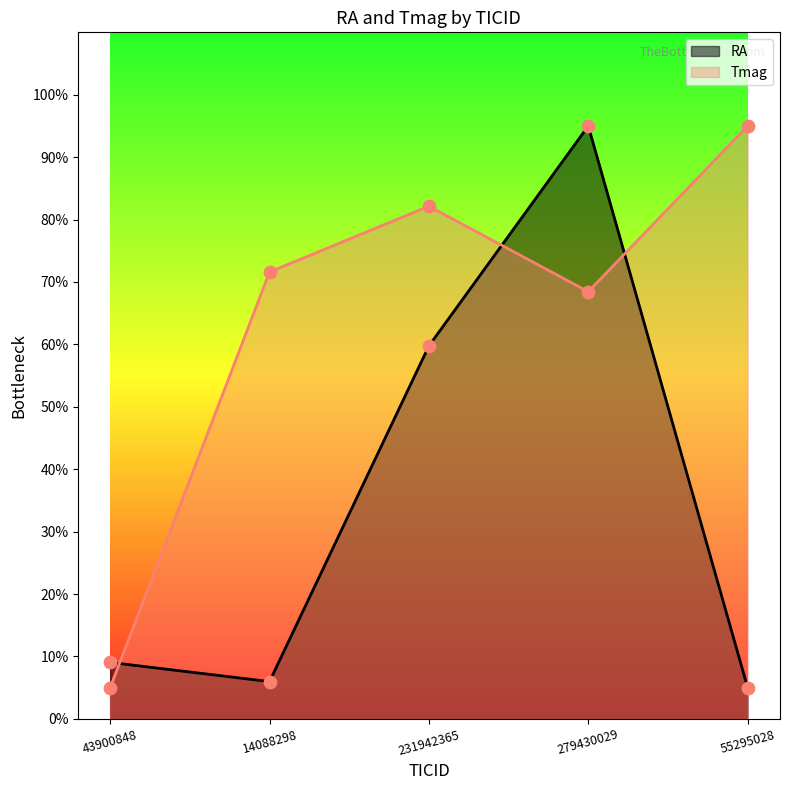

Which series reaches the minimum Y coordinate?

RA